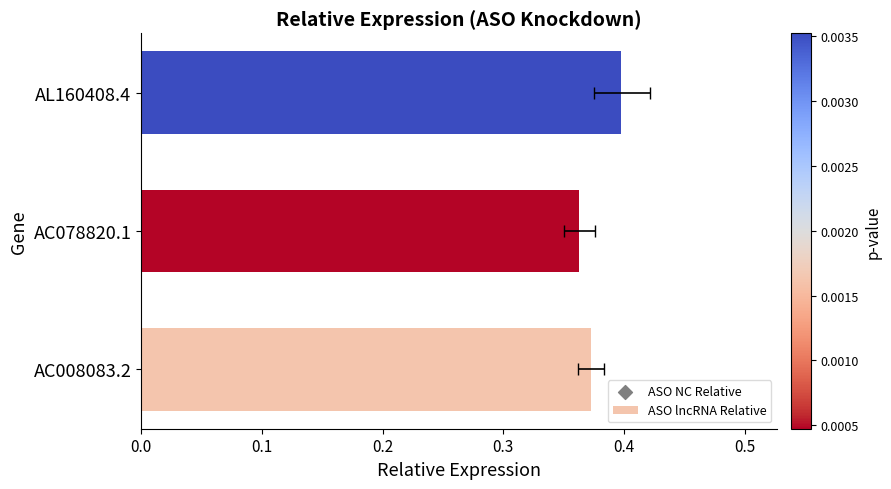

Which series has the widest spread of Y values?

ASO NC Relative